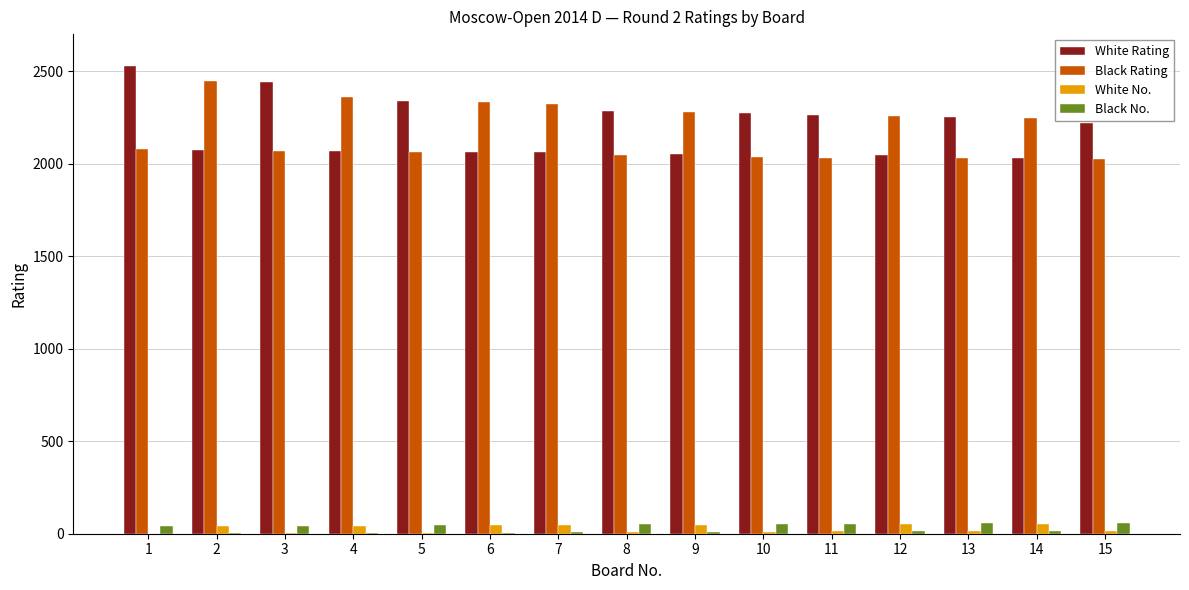

What is the maximum value shown in the chart?

2528